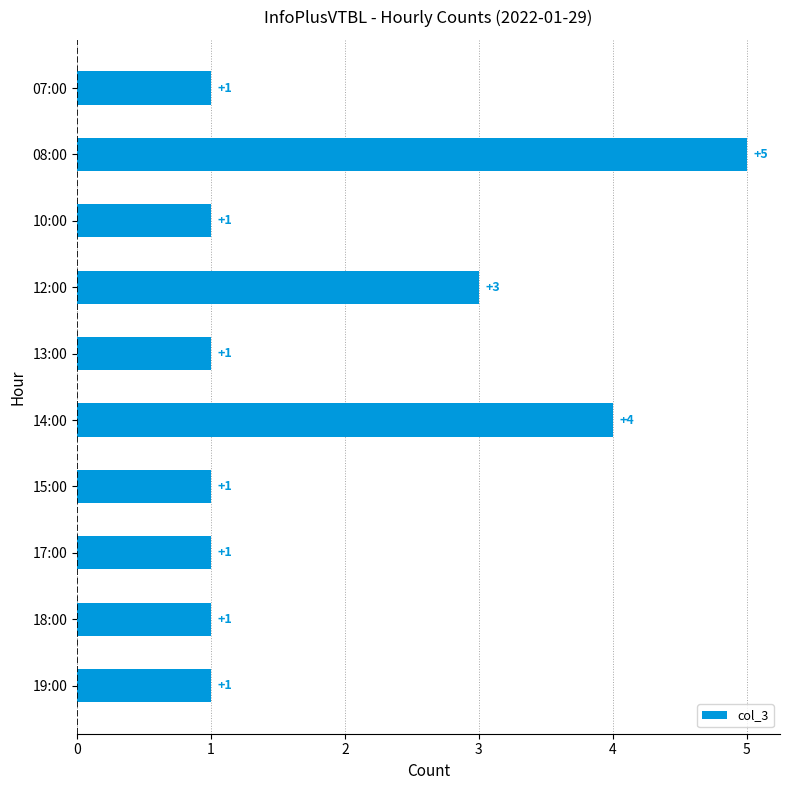

What is the label of the 9th bar from the top?

18:00